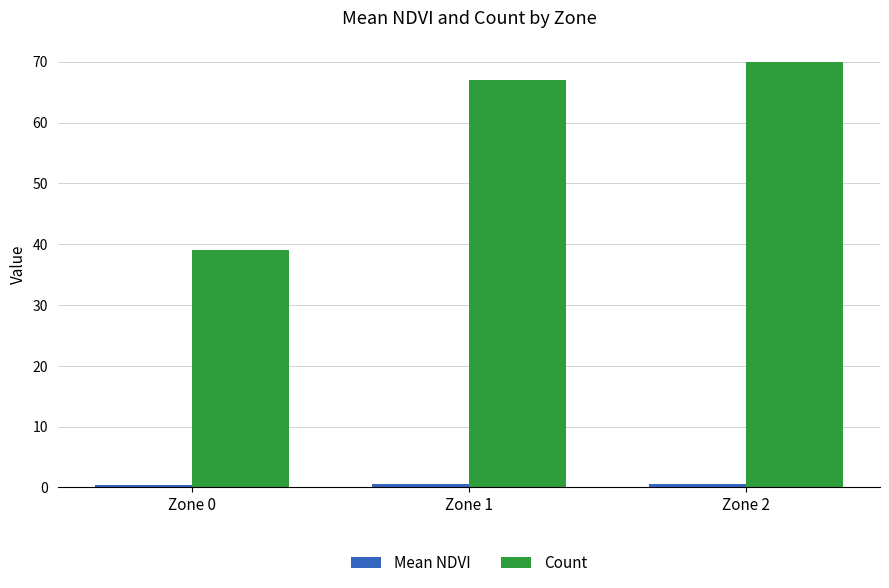

Is it true that Count equals 122.8 at Zone 2?

False